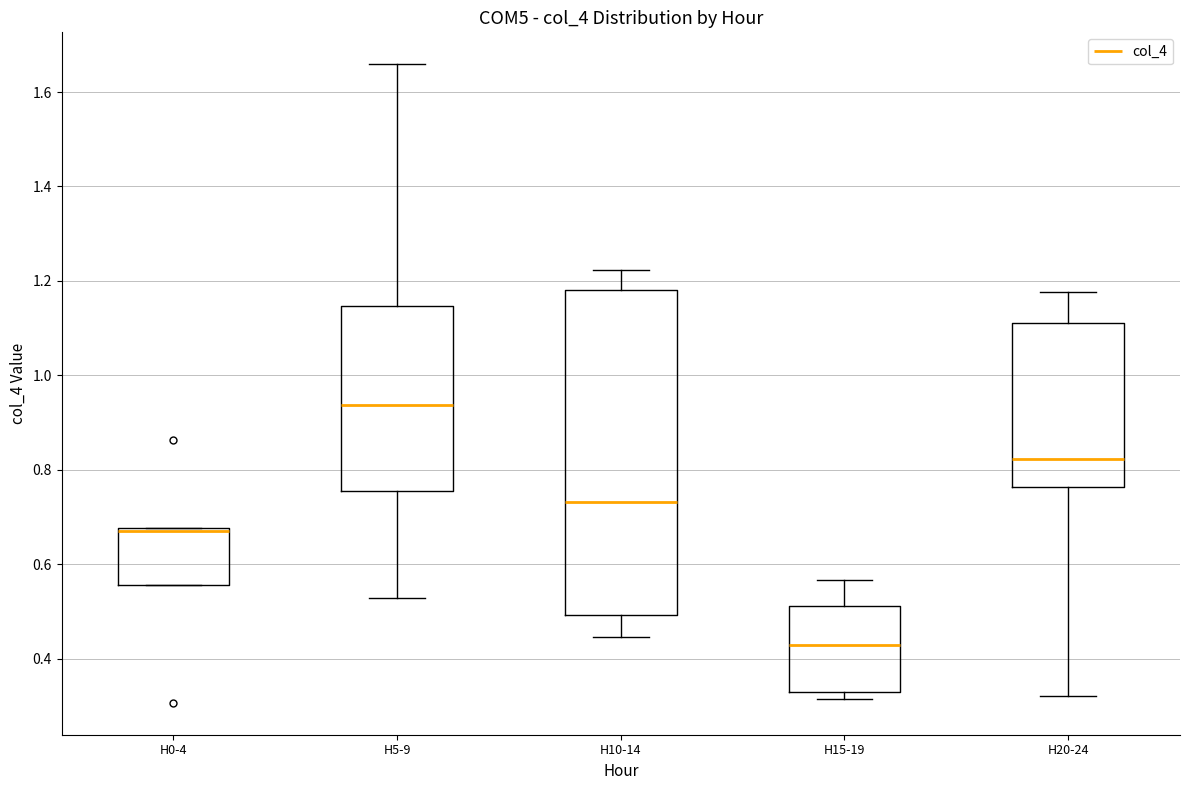

Where does the median line of the box for H5-9 sit on the y-axis? The values are not printed on the chart, so give them approximately, as read against the axis.

0.94